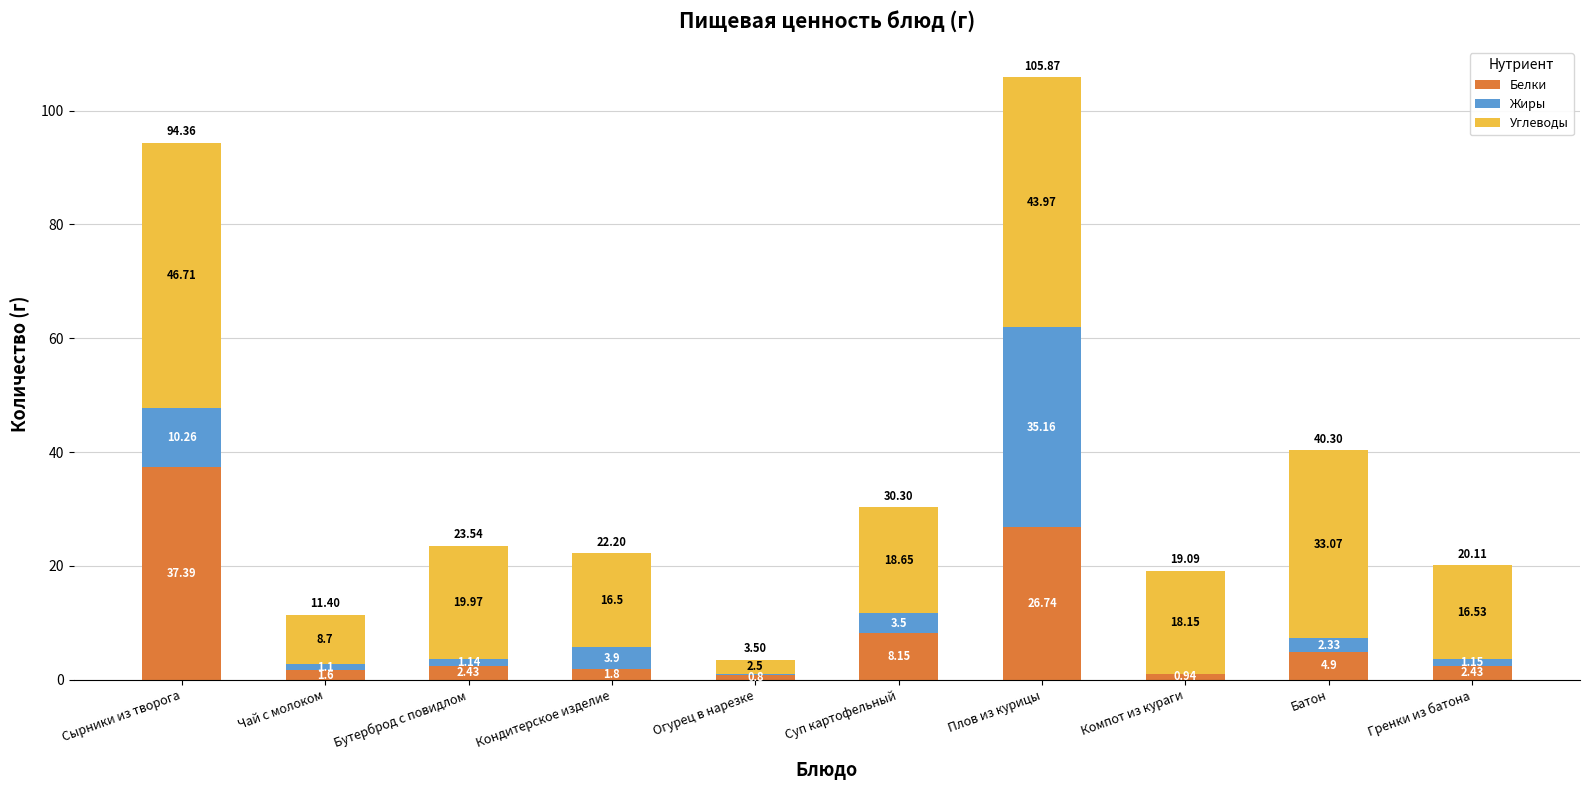

What is the sum of the Белки values at Бутерброд с повидлом and Батон?

7.3